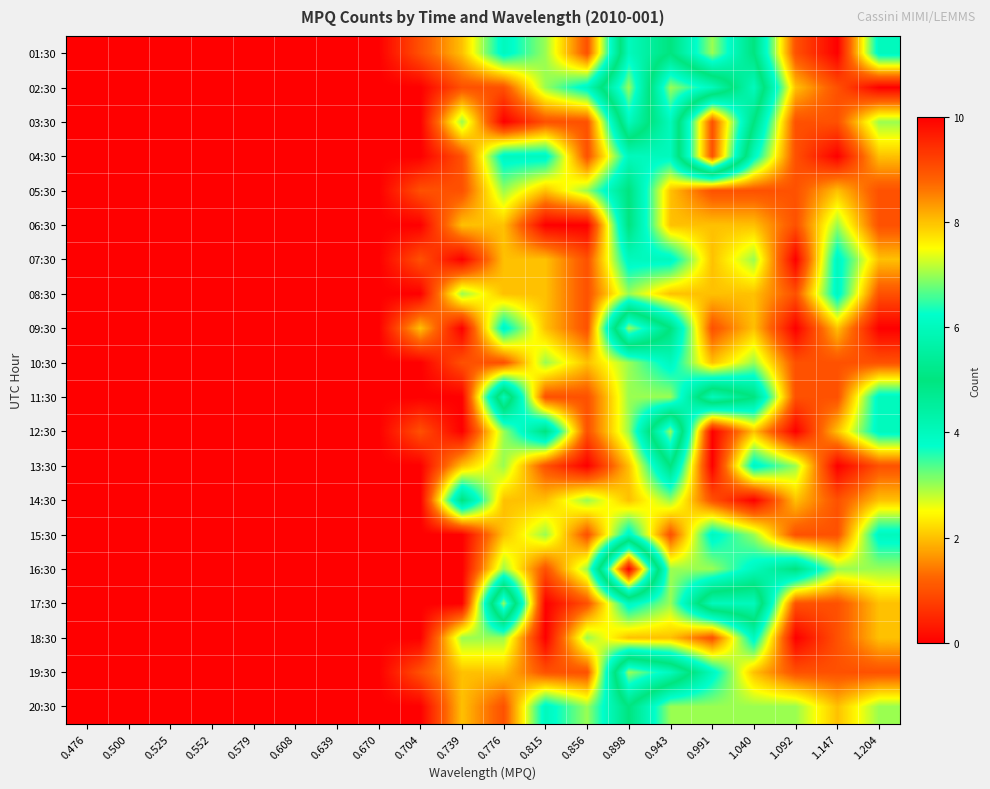

Which series has the largest range (max minus min)?

16:30